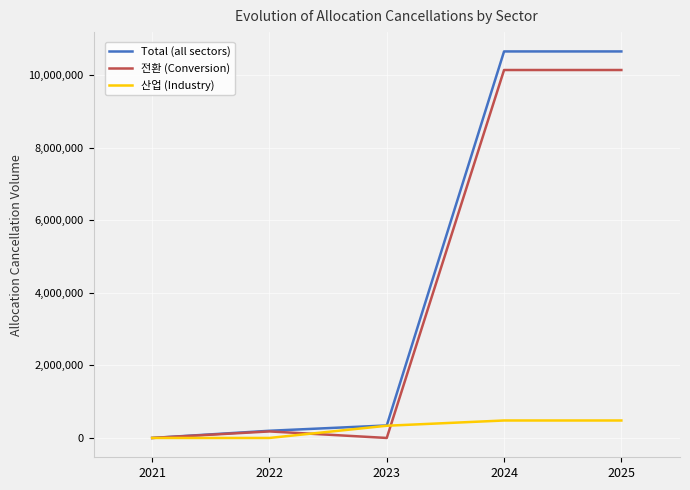

Which series has the largest range (max minus min)?

Total (all sectors)